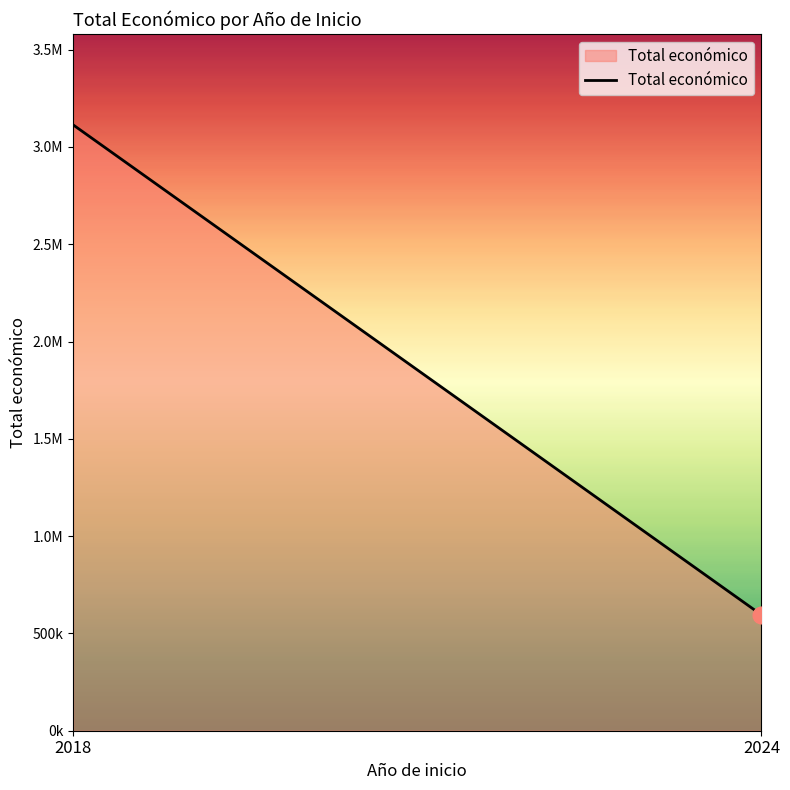

How many lines are shown in the chart?

1